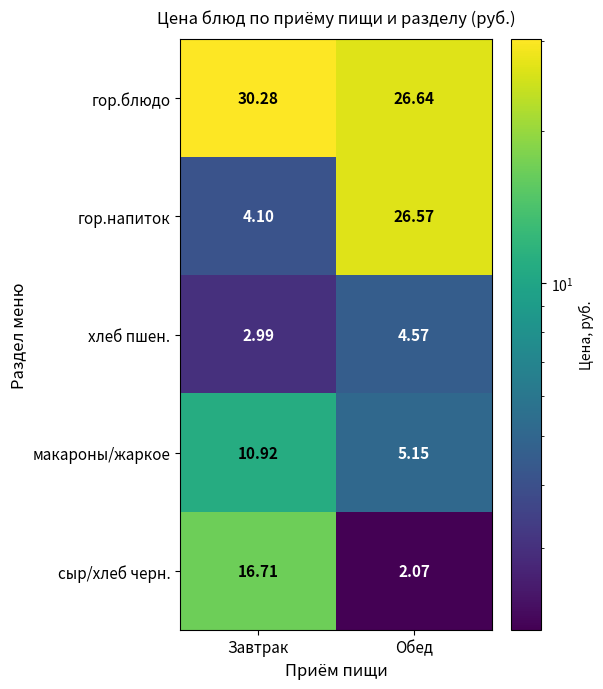

Which category has the lowest value in the гор.блюдо series?

Обед